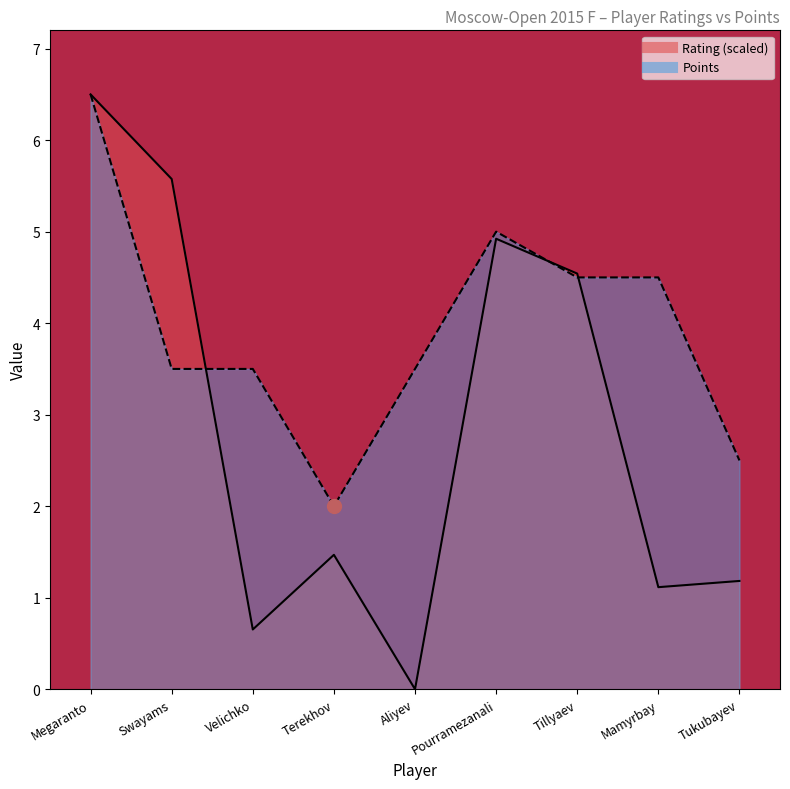

Reading right to left, list all the values displayed in this chart.

Rating: 1.2	1.1	4.5	4.9	0.0	1.5	0.7	5.6	6.5
Points: 2.5	4.5	4.5	5.0	3.5	2.0	3.5	3.5	6.5